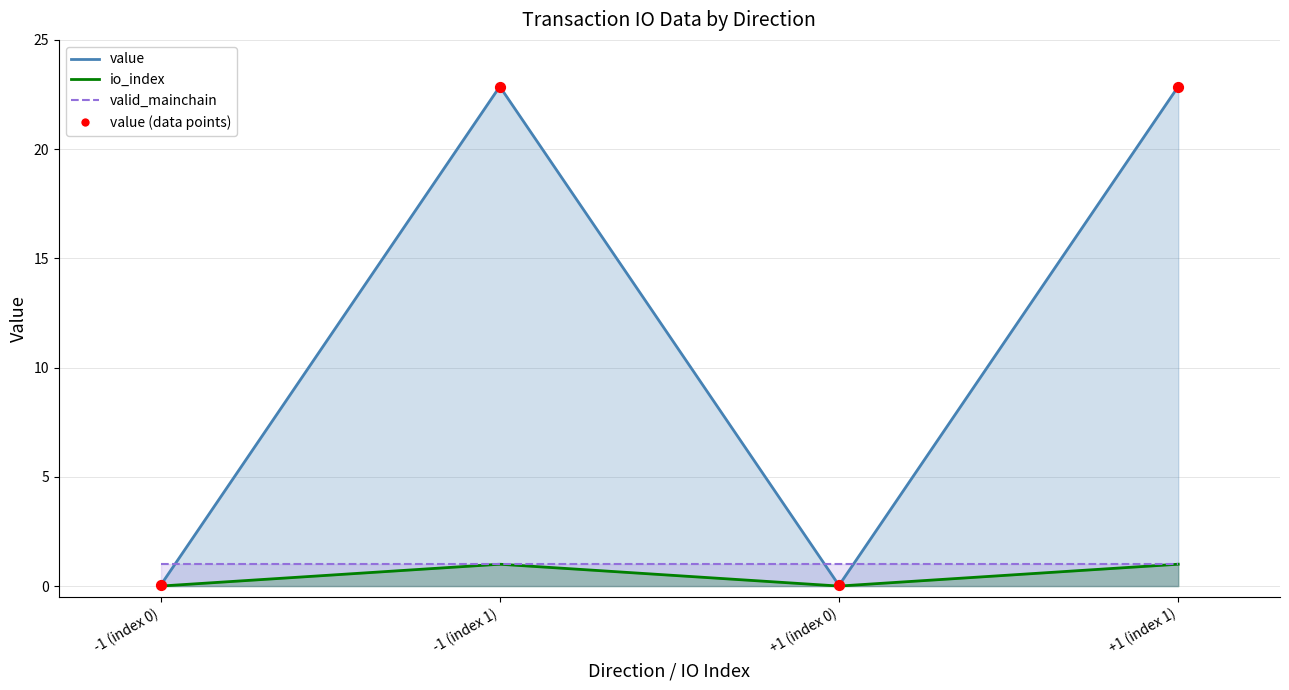

What is the change in value from -1 (index 0) to -1 (index 1)?

+22.8